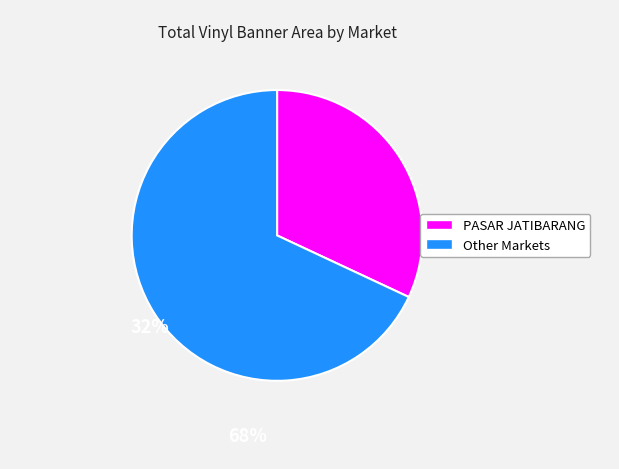

How many segments does this pie chart have?

2